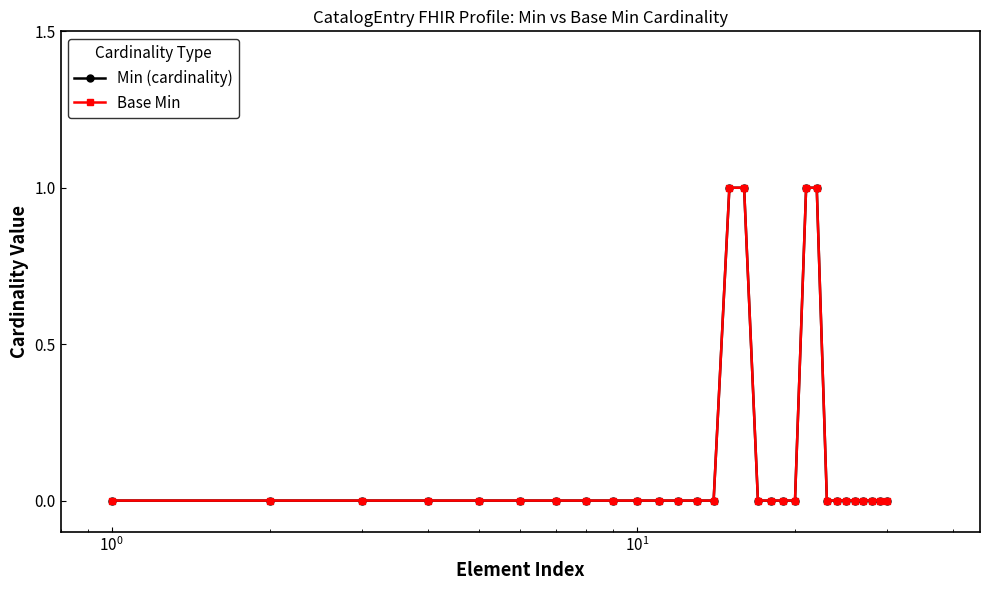

Reading left to right, extract all data points from this chart.

Min (cardinality): 0	0	0	0	0	0	0	0	0	0	0	0	0	0	1	1	0	0	0	0	1	1	0	0	0	0	0	0	0	0
Base Min: 0	0	0	0	0	0	0	0	0	0	0	0	0	0	1	1	0	0	0	0	1	1	0	0	0	0	0	0	0	0